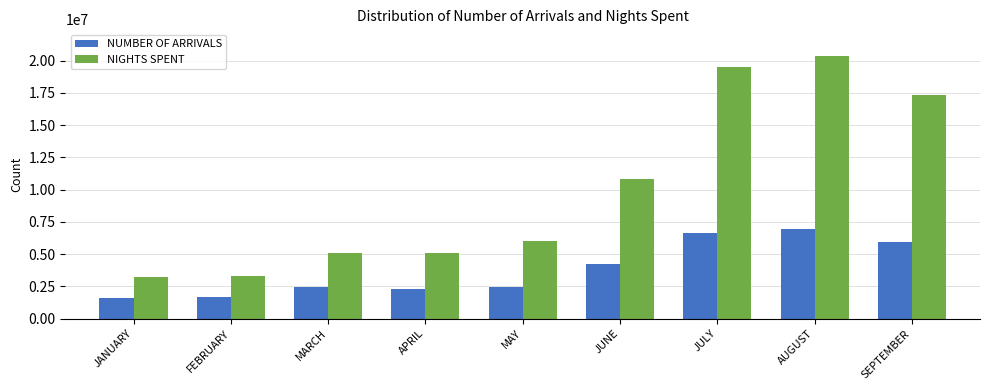

At which label is NUMBER OF ARRIVALS closest to 4262373?

JUNE